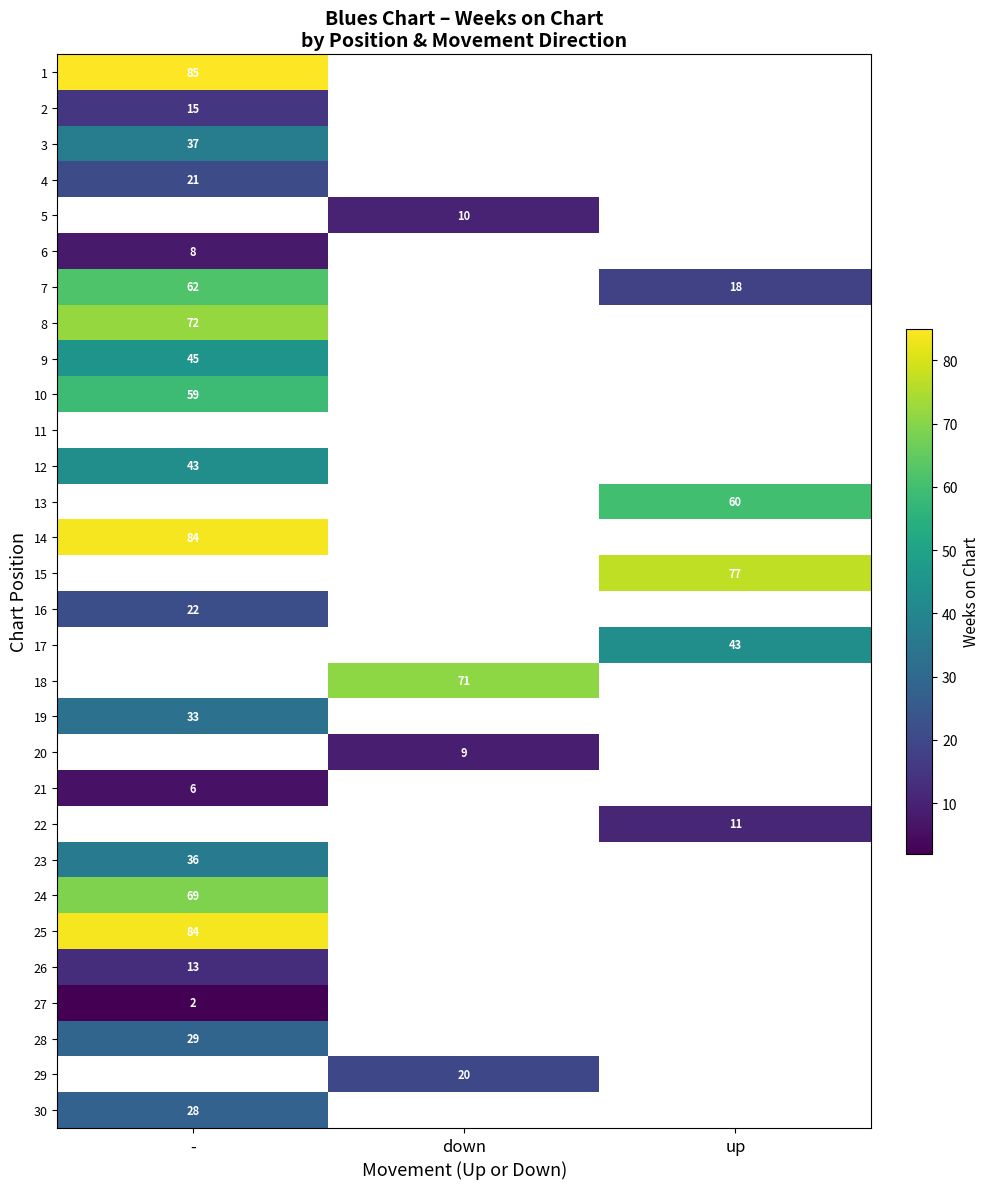

The 27 series shows 2 at -. True or false?

True